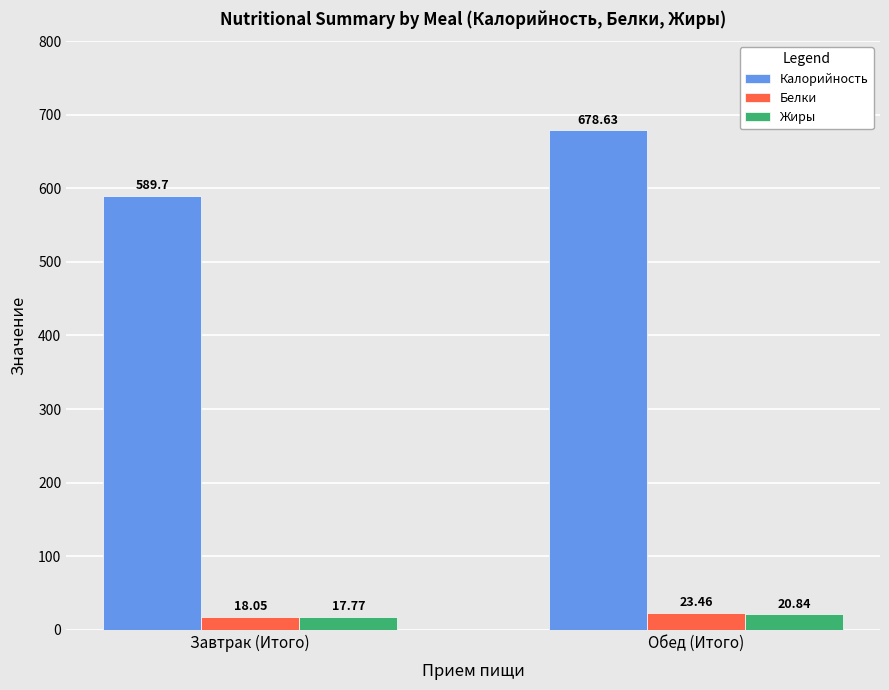

How many distinct data groups are displayed?

3